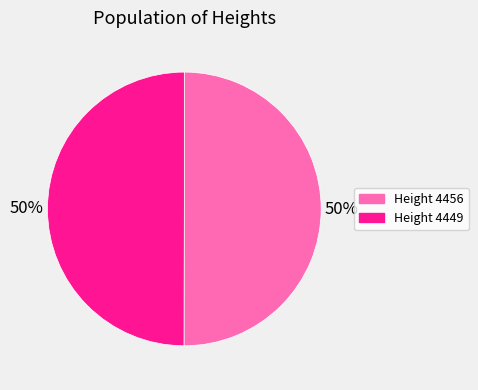

To the nearest percent, what percentage of the pie is Height 4449?

50%